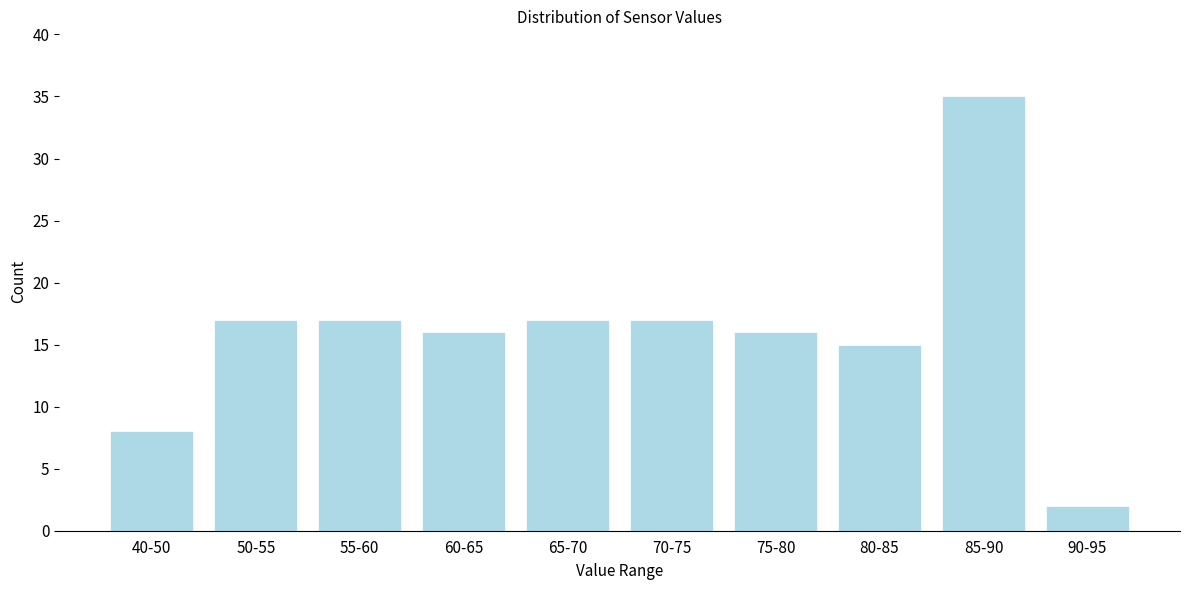

Reading left to right, list all the values displayed in this chart.

40-50=8	50-55=17	55-60=17	60-65=16	65-70=17	70-75=17	75-80=16	80-85=15	85-90=35	90-95=2